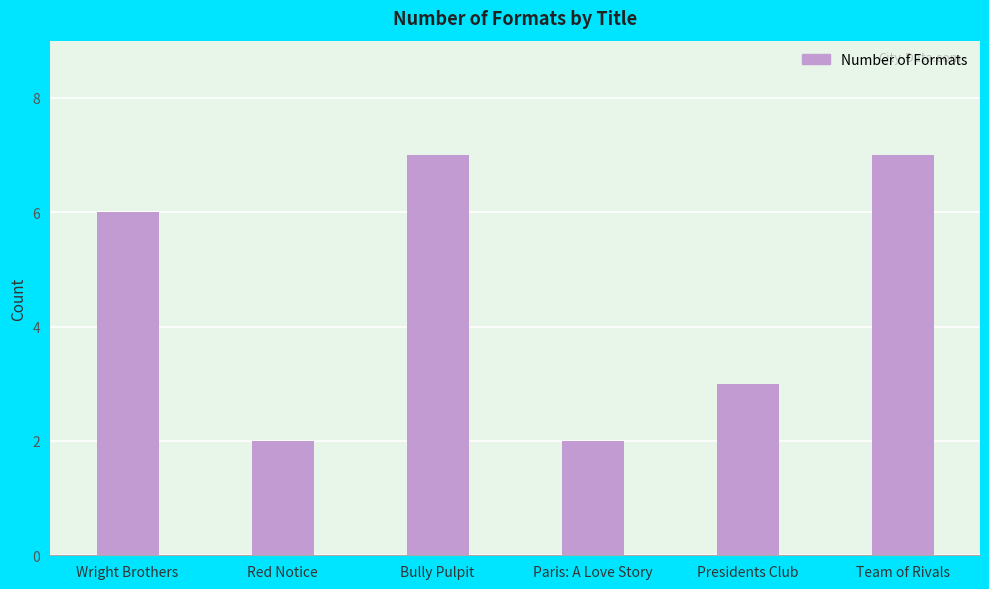

How many distinct data groups are displayed?

1